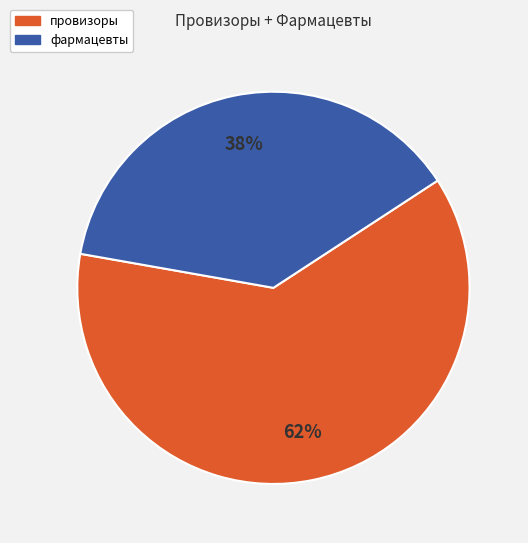

True or false: фармацевты accounts for 38% of the total.

True